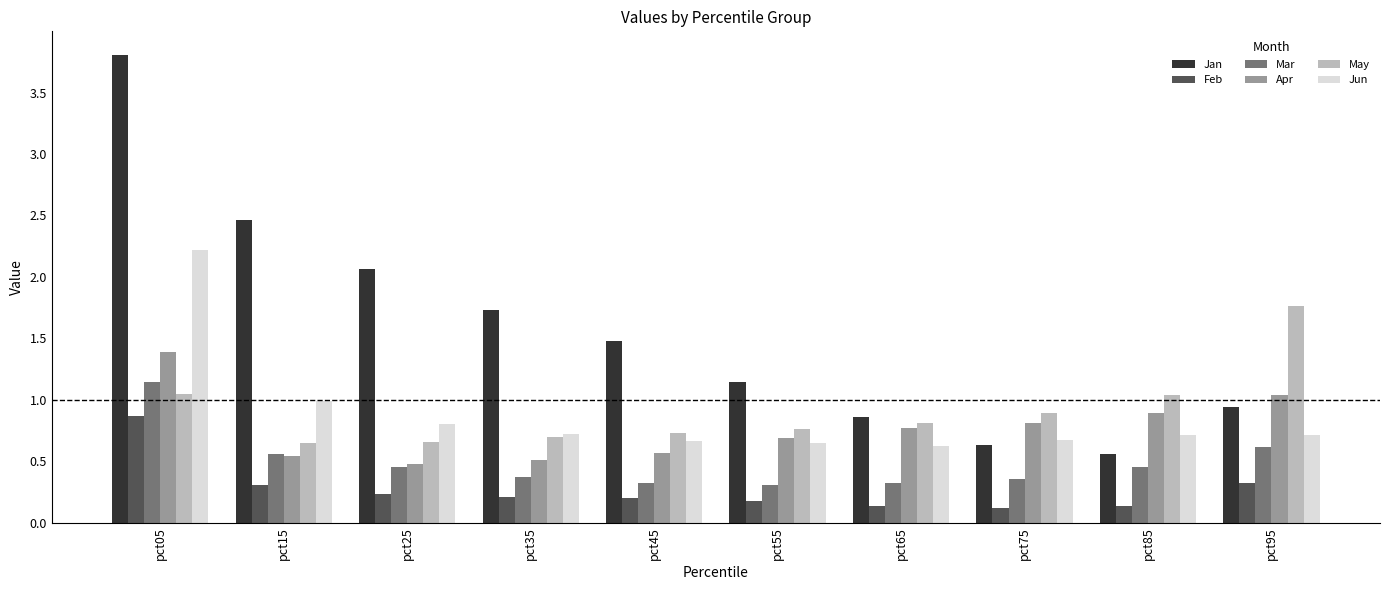

How many groups of bars are there?

10